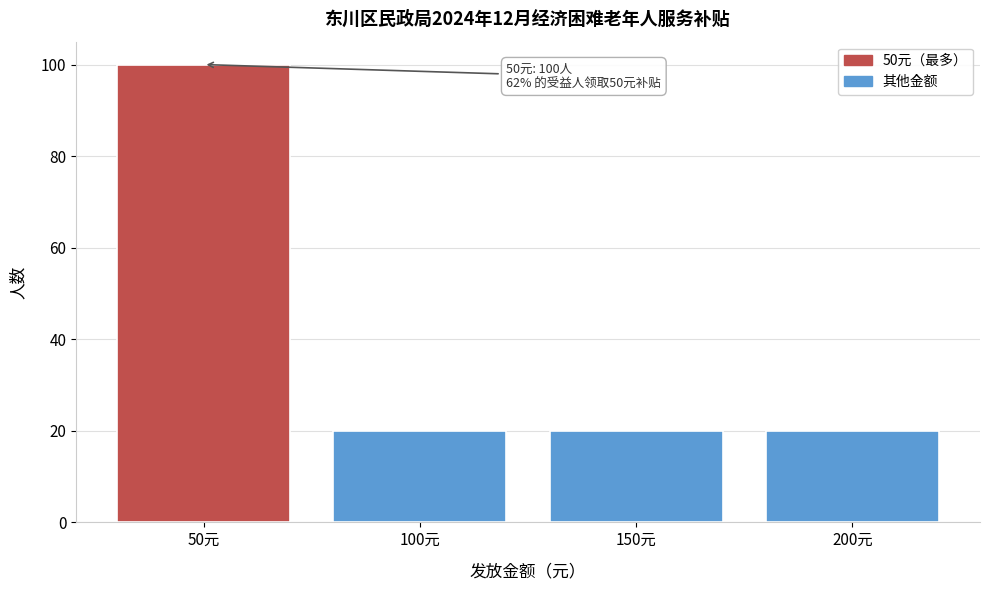

Reading left to right, what are all the values shown in this chart?

100	20	20	20